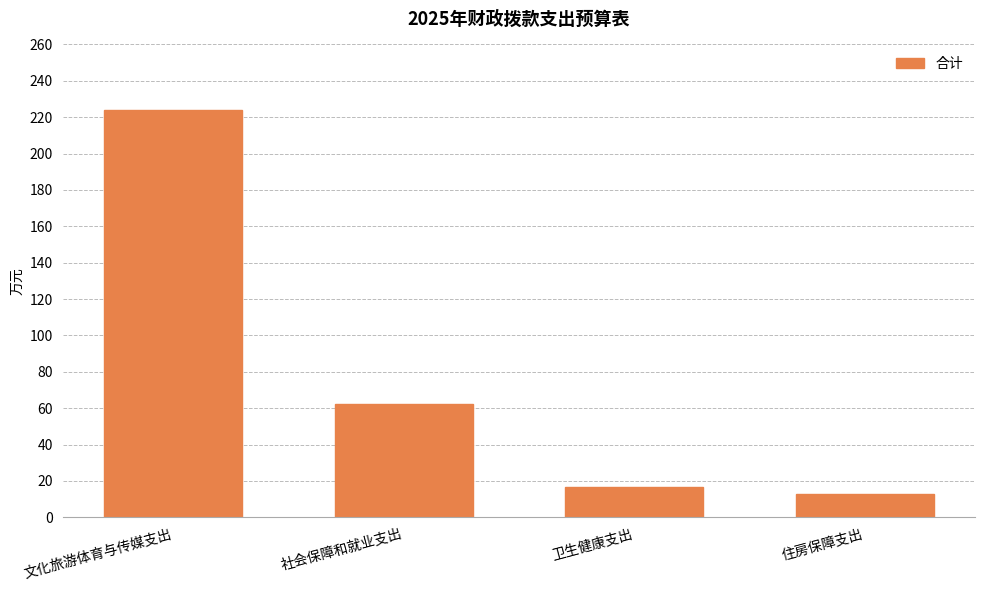

How many data points does each series have?

4